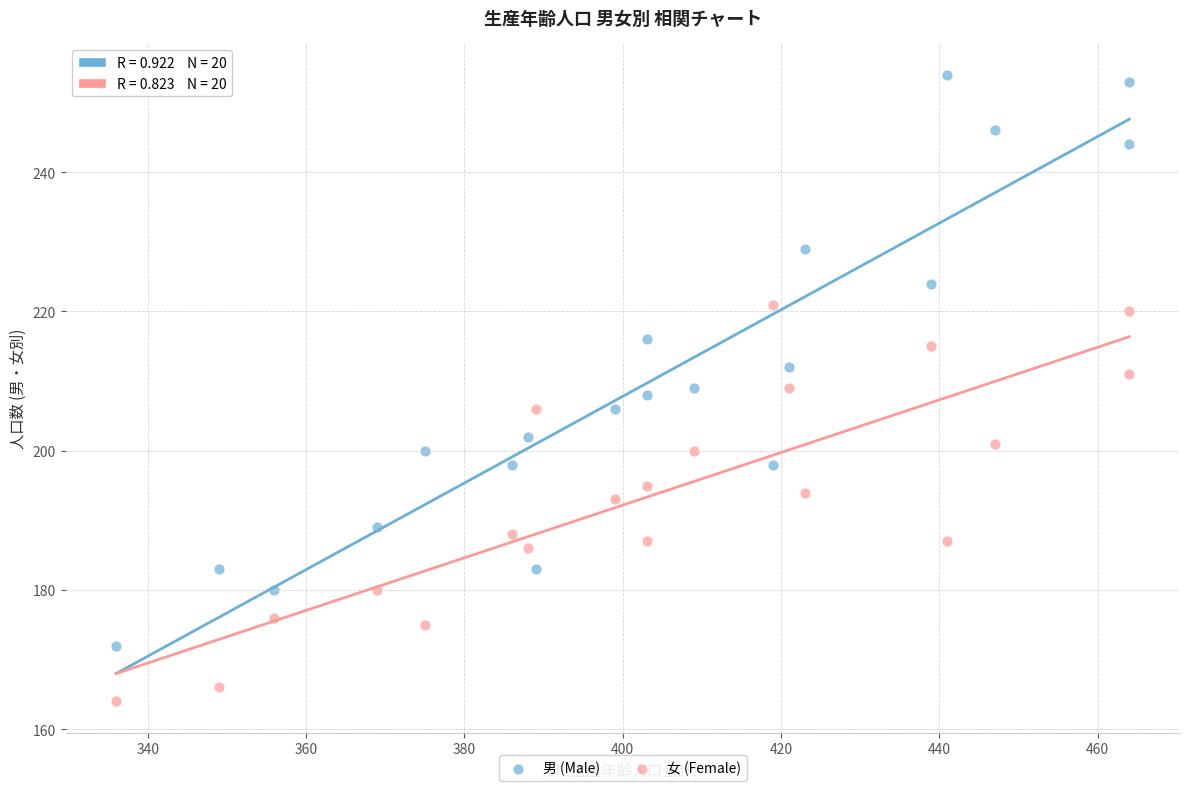

Across all data points, what is the range of Y values (max minus min)?

90